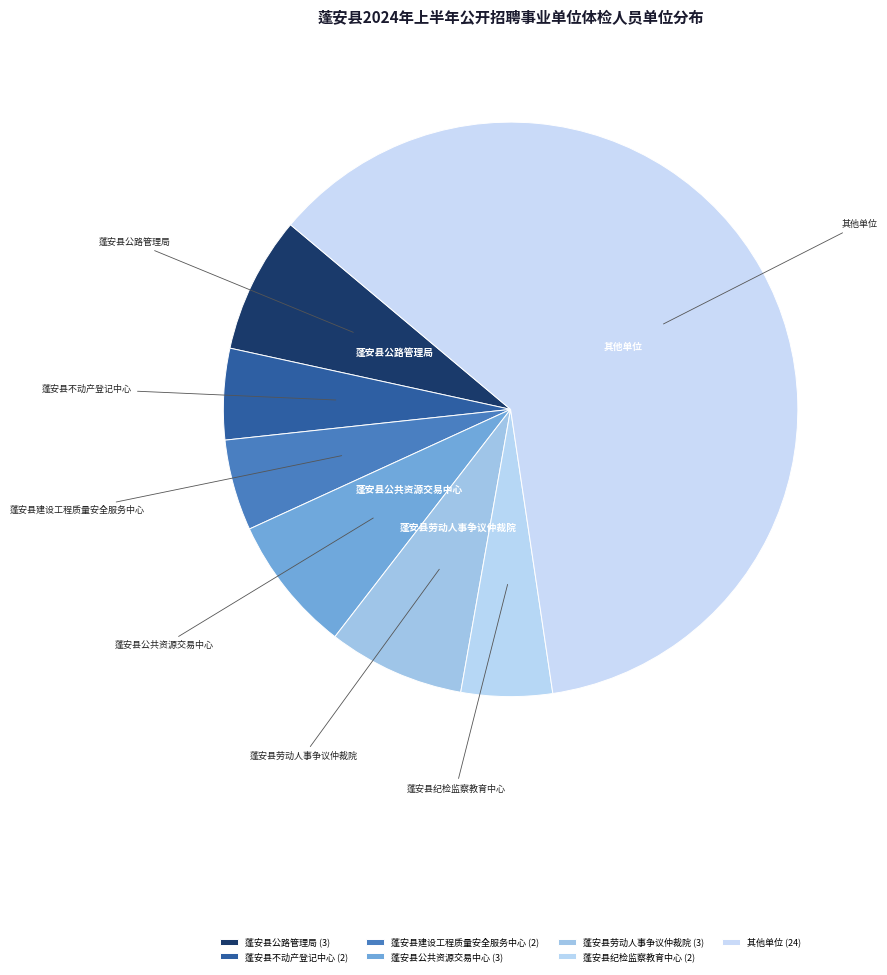

Do 蓬安县公路管理局 and 其他单位 together represent more than half of the pie?

Yes